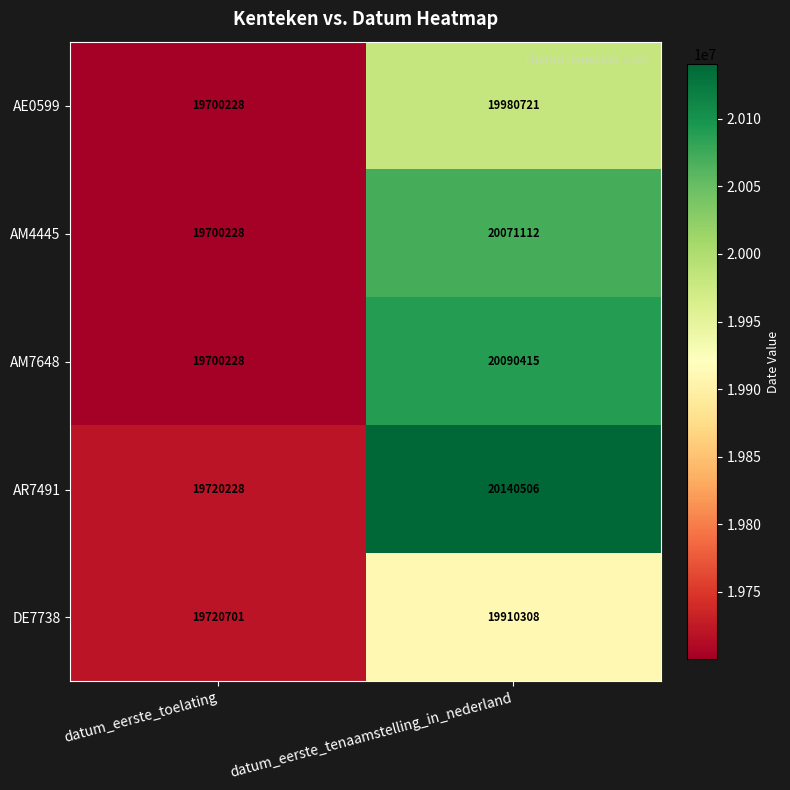

Reading left to right, extract all data points from this chart.

AE0599: datum_eerste_toelating=19700228	datum_eerste_tenaamstelling_in_nederland=19980721
AM4445: datum_eerste_toelating=19700228	datum_eerste_tenaamstelling_in_nederland=20071112
AM7648: datum_eerste_toelating=19700228	datum_eerste_tenaamstelling_in_nederland=20090415
AR7491: datum_eerste_toelating=19720228	datum_eerste_tenaamstelling_in_nederland=20140506
DE7738: datum_eerste_toelating=19720701	datum_eerste_tenaamstelling_in_nederland=19910308